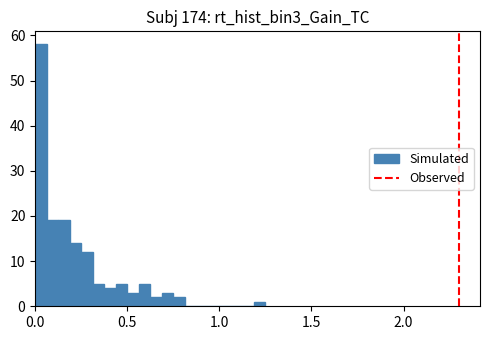

Around what value on the x-axis is the tallest bar? Give the approximate position of its centre, as read against the axis.

0.05